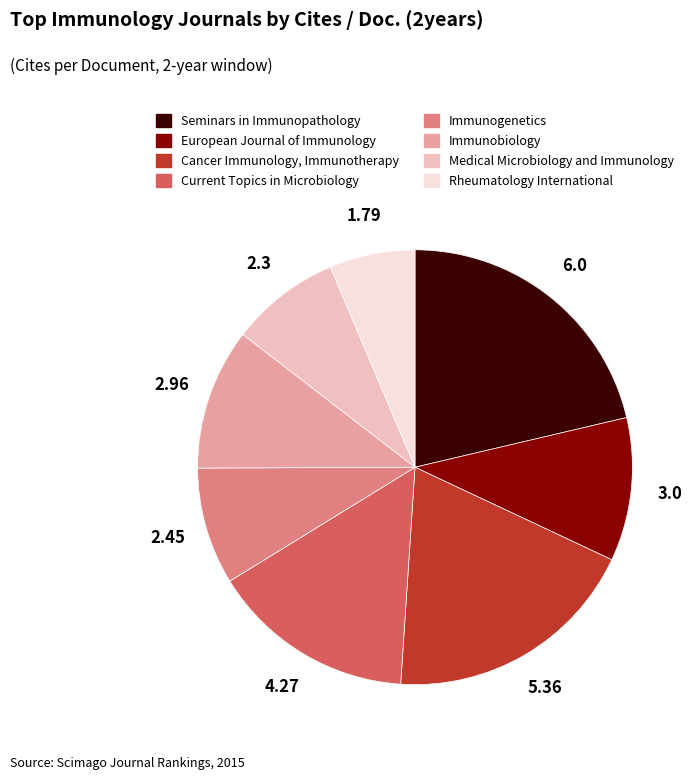

Is there a majority slice in this chart?

No